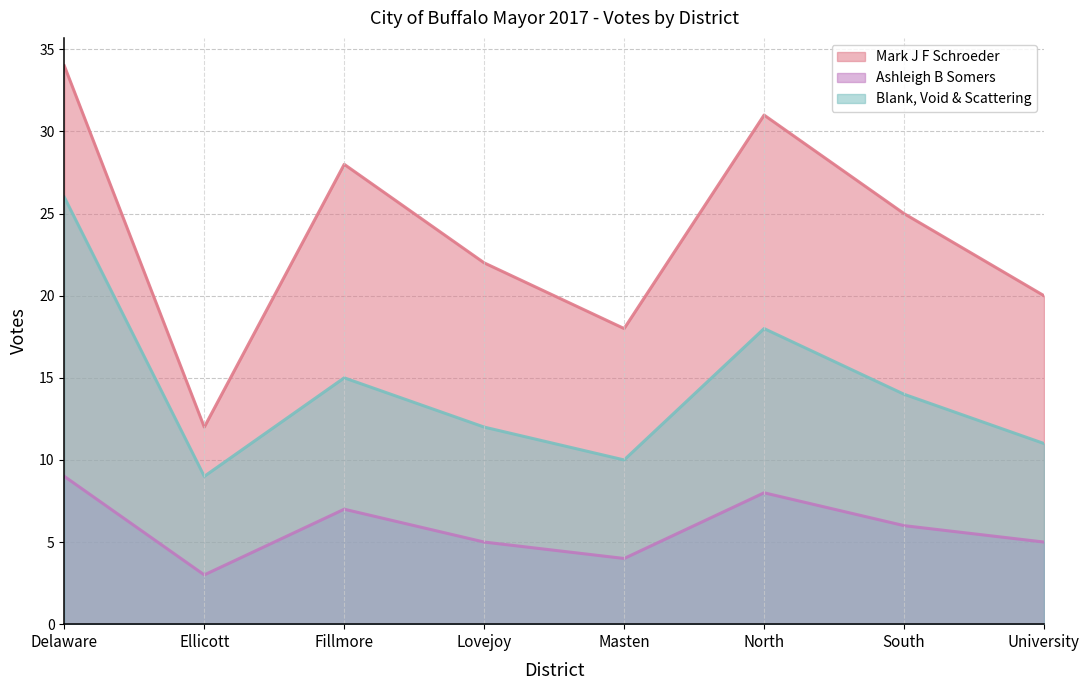

Reading left to right, extract all data points from this chart.

Mark J F Schroeder: Delaware=34	Ellicott=12	Fillmore=28	Lovejoy=22	Masten=18	North=31	South=25	University=20
Ashleigh B Somers: Delaware=9	Ellicott=3	Fillmore=7	Lovejoy=5	Masten=4	North=8	South=6	University=5
Blank, Void & Scattering: Delaware=26	Ellicott=9	Fillmore=15	Lovejoy=12	Masten=10	North=18	South=14	University=11